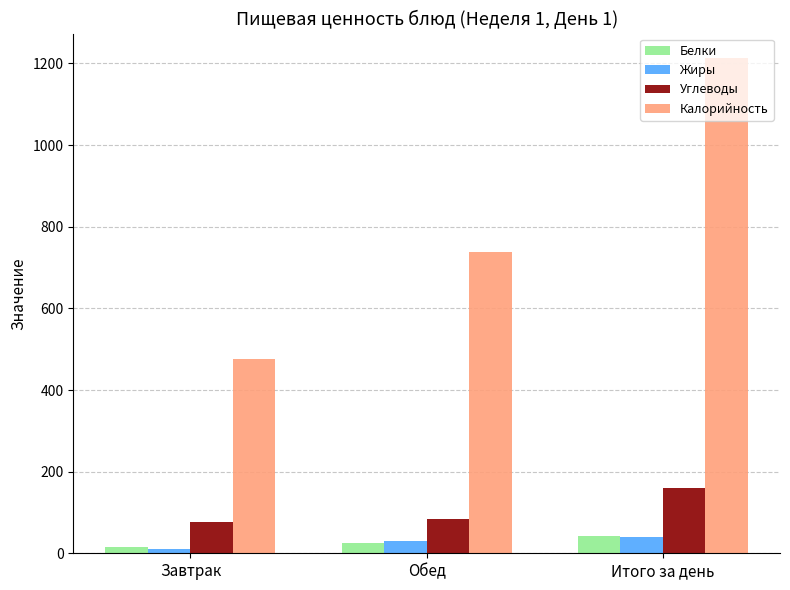

Is the value of Жиры at Обед greater than the value of Белки at Завтрак?

Yes